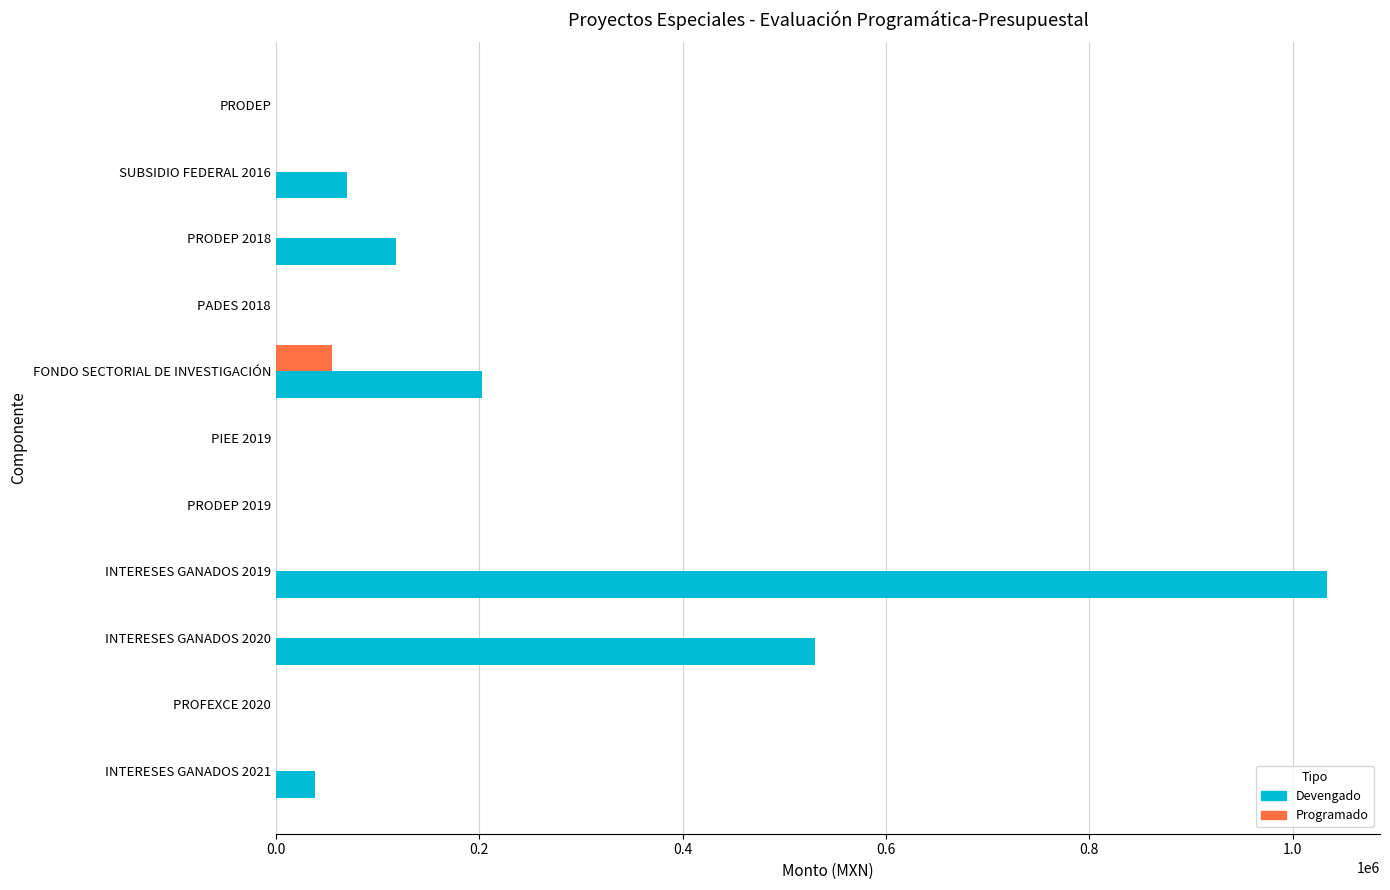

Where is Devengado nearest to the value 517089?

INTERESES GANADOS 2020